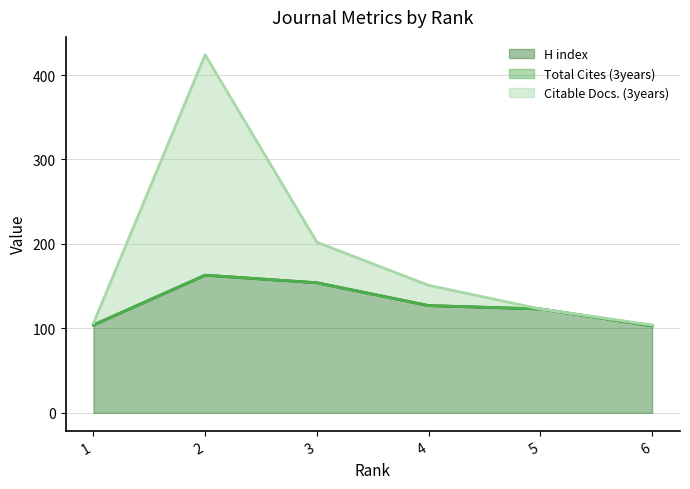

Reading left to right, transcribe all the data shown in this chart.

H index: 1=104	2=163	3=154	4=127	5=123	6=103
Citable Docs. (3years): 1=106	2=424	3=202	4=151	5=123	6=104